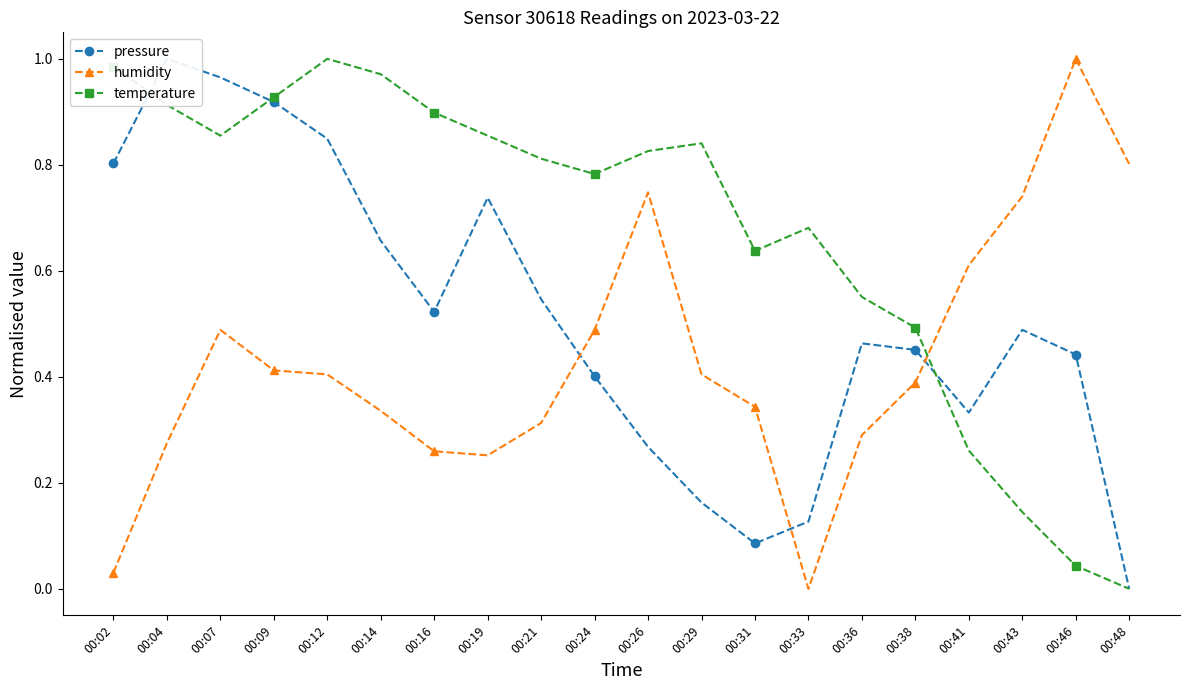

Does the chart have visible grid lines?

No